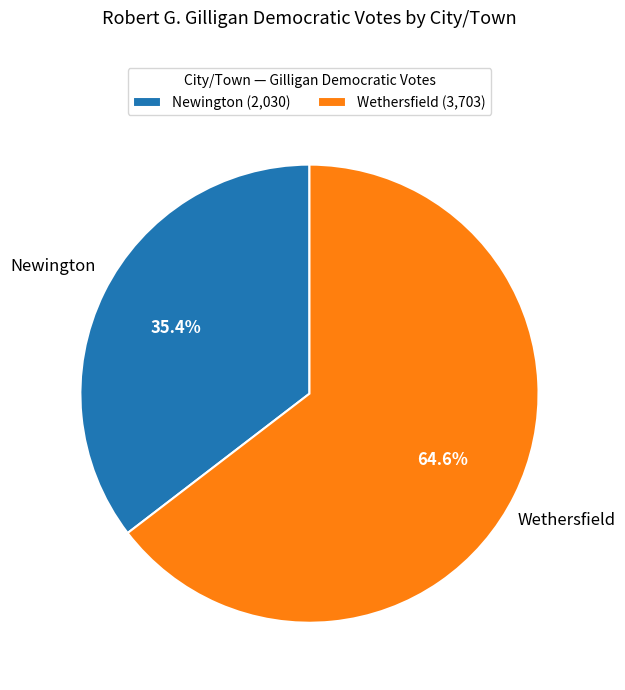

To the nearest percent, what is the difference between the largest and smallest slice percentages?

29%